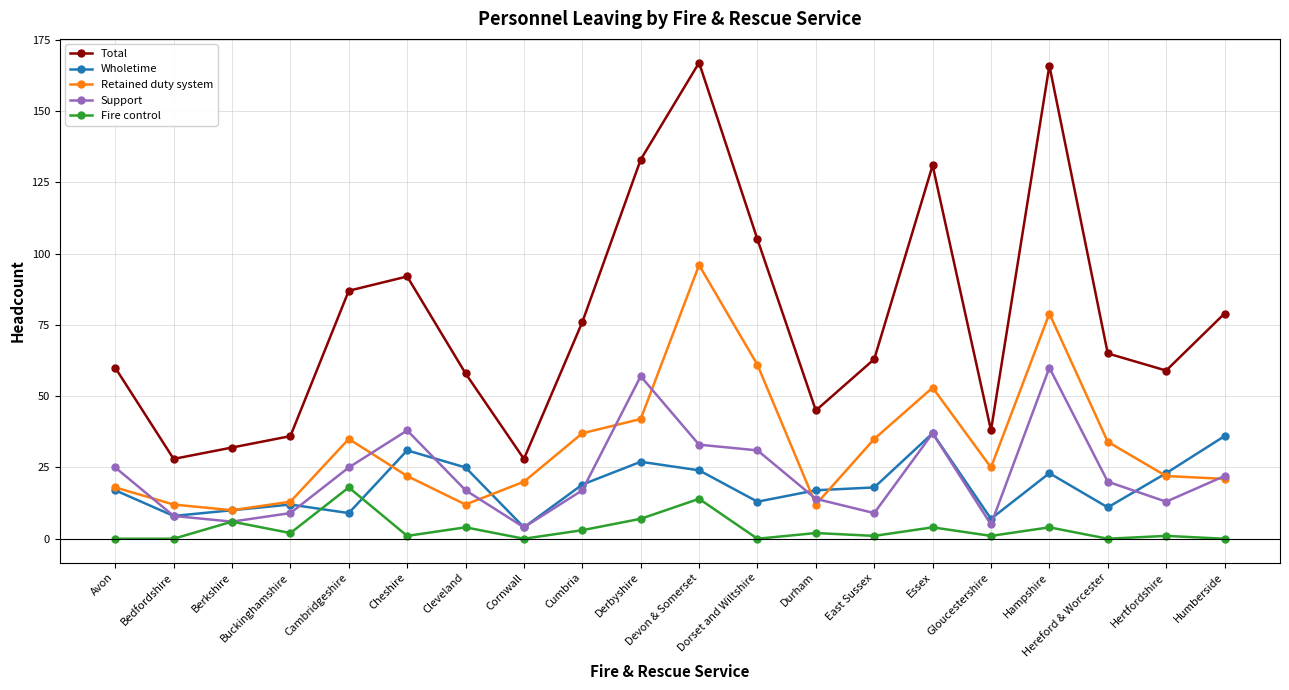

Read the Retained duty system value at Cleveland.

12